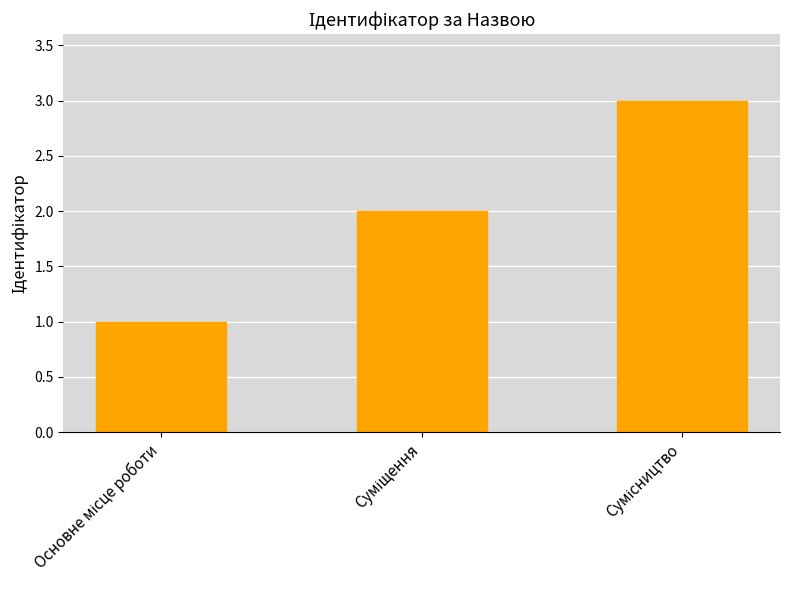

What is the average value?

2